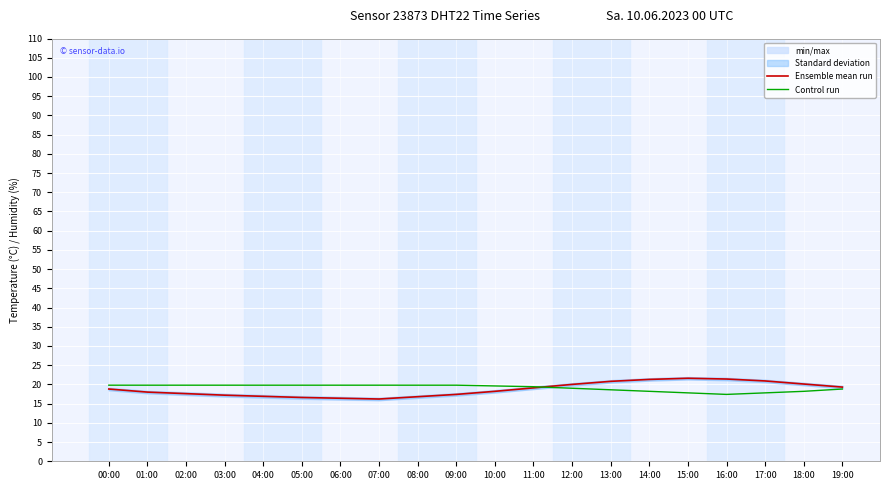

In Control run, how many points are lower than both neighbors (excluding endpoints)?

1